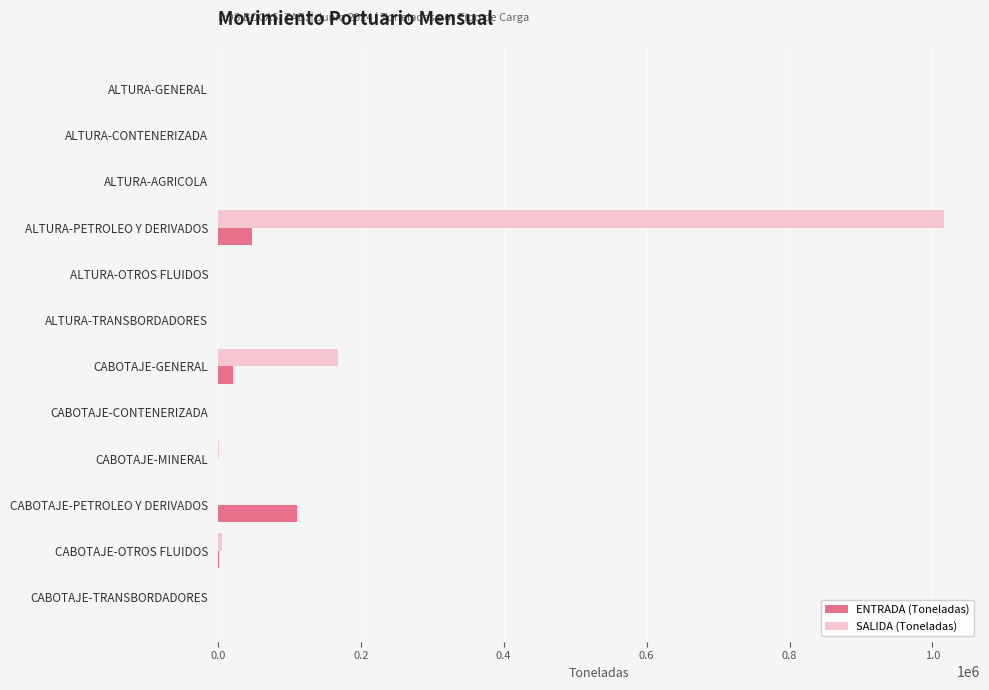

At which category does the chart reach its peak across all series?

ALTURA-PETROLEO Y DERIVADOS